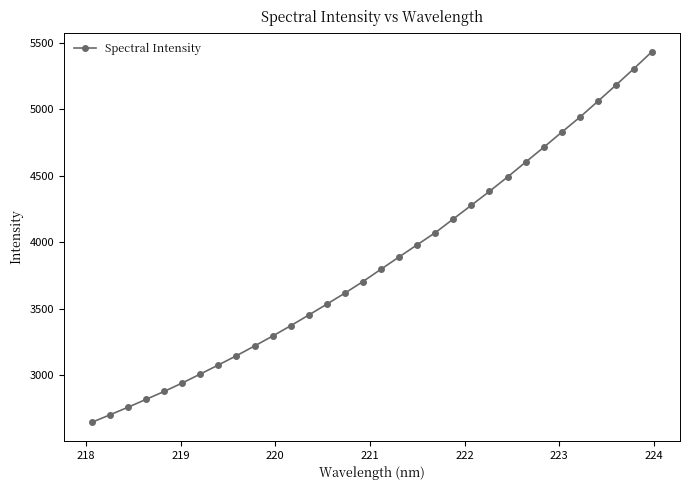

True or false: there are more than 2 points higher than both neighbors.

False